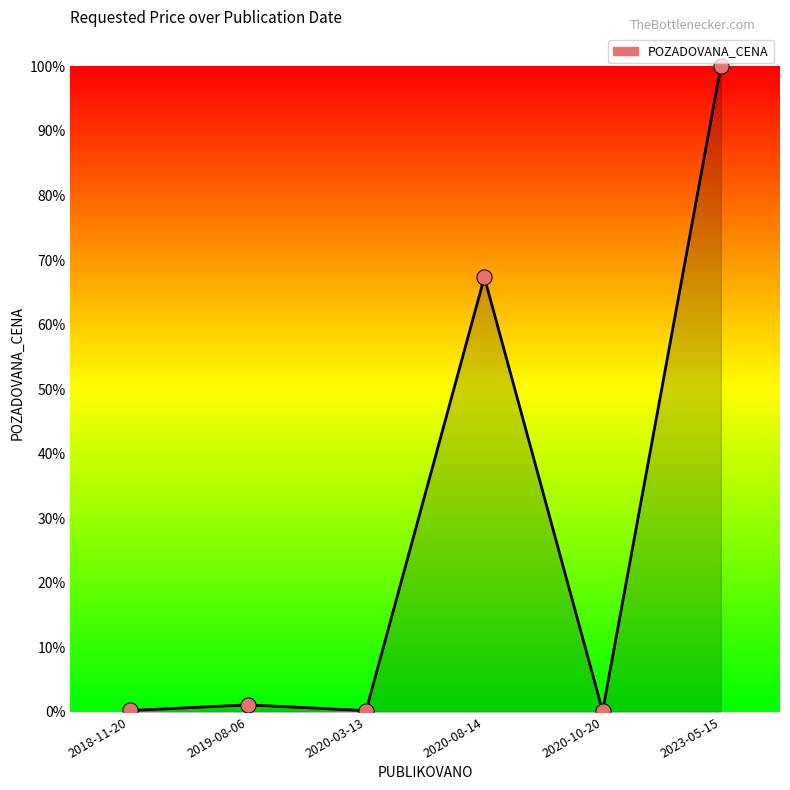

True or false: the data shows 0.1 at 2020-10-20.

True